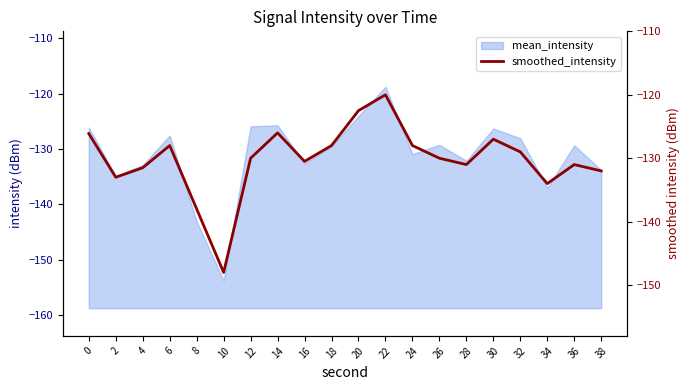

Reading left to right, transcribe all the data shown in this chart.

0=-126.1	2=-133.0	4=-131.5	6=-128.0	8=-138.0	10=-148.0	12=-130.0	14=-126.0	16=-130.5	18=-128.0	20=-122.5	22=-120.0	24=-128.0	26=-130.0	28=-131.0	30=-127.0	32=-129.0	34=-134.0	36=-131.0	38=-132.0